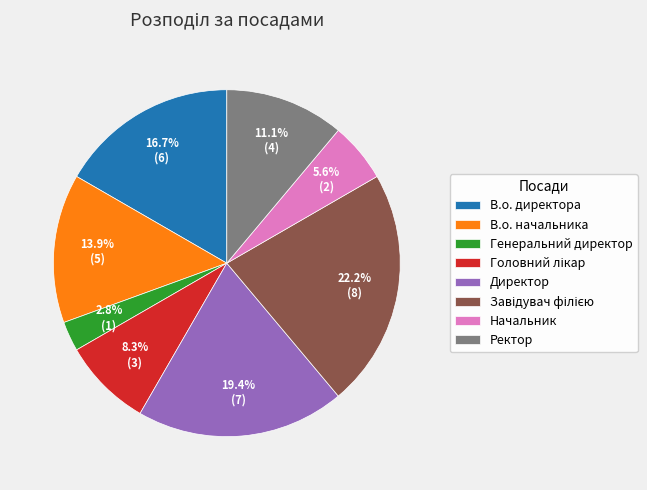

Is there a majority slice in this chart?

No